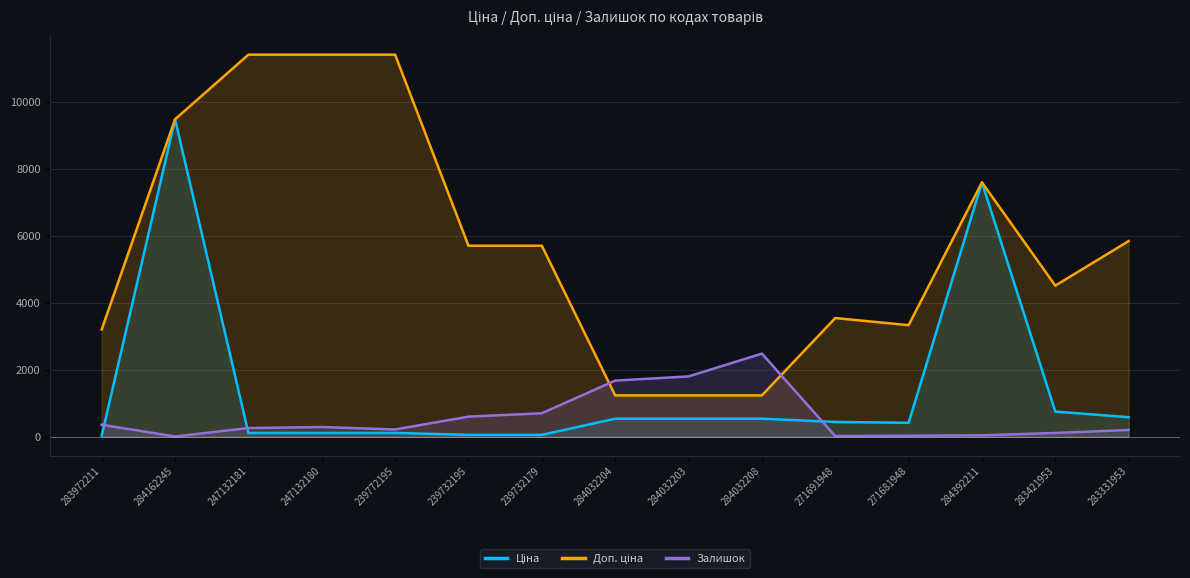

The value of Доп. ціна at 283972211 is 3205.0. True or false?

True